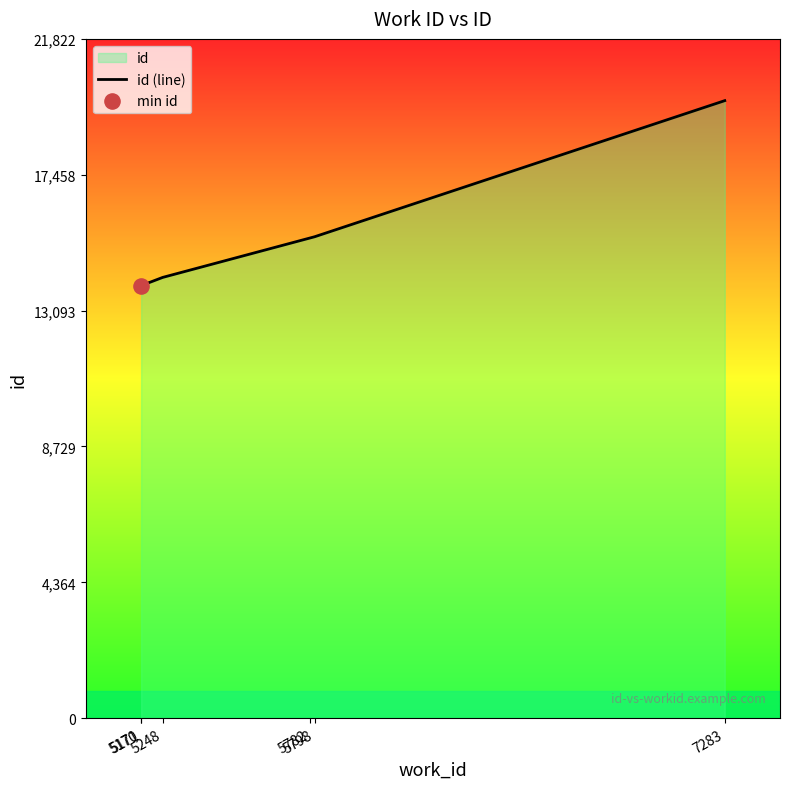

What is the change in value from 5171 to 5798?

+1567